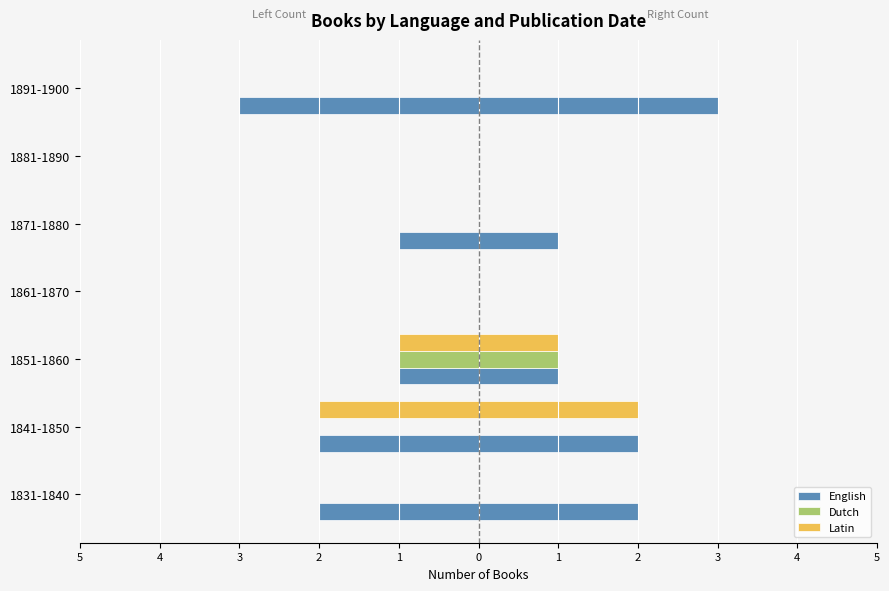

Is the value of English at 1871-1880 greater than the value of Latin at 1891-1900?

Yes